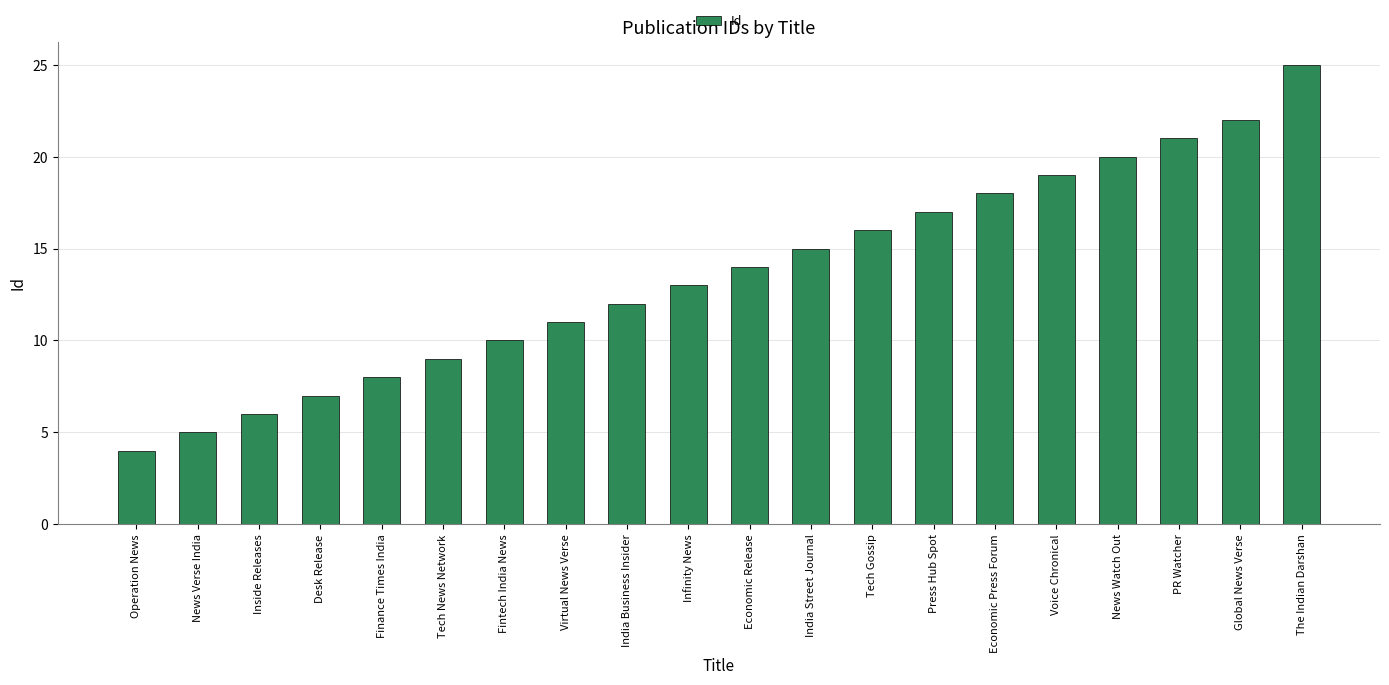

Between The Indian Darshan and Virtual News Verse, which is larger?

The Indian Darshan